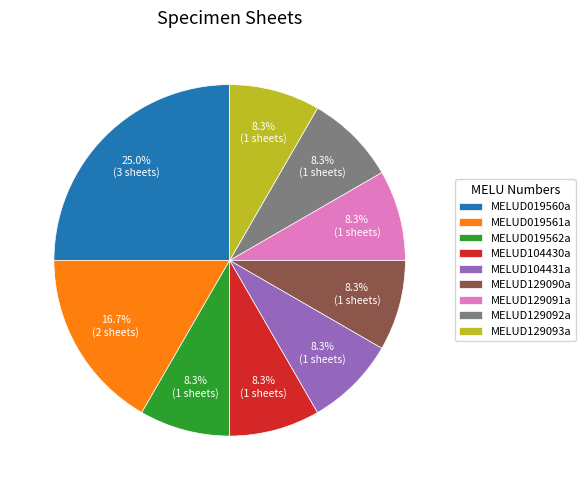

Count the number of slices in the pie.

9